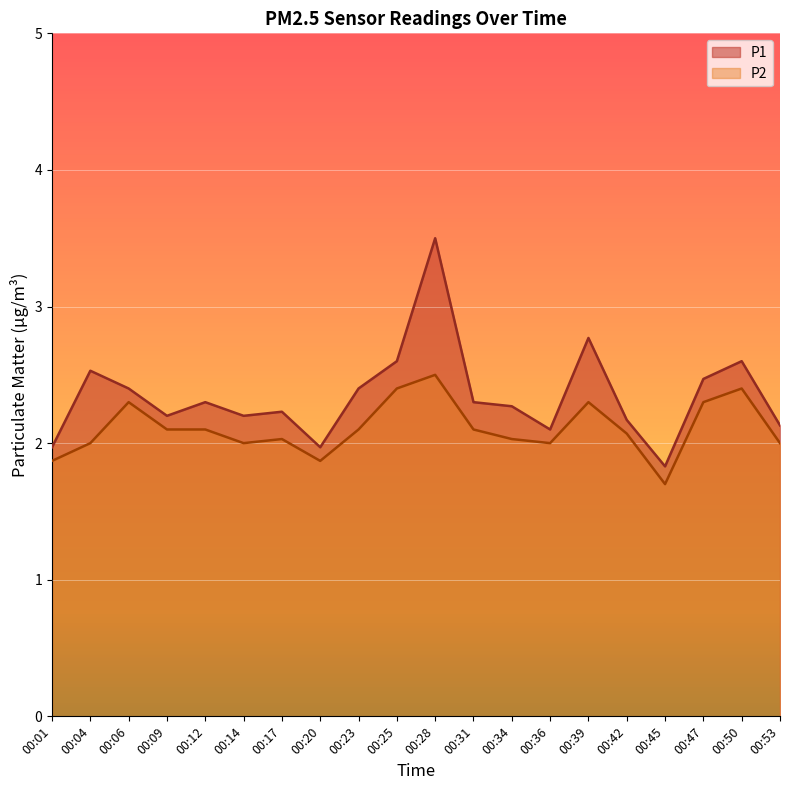

True or false: P1 has more than 2 interior local peaks.

True